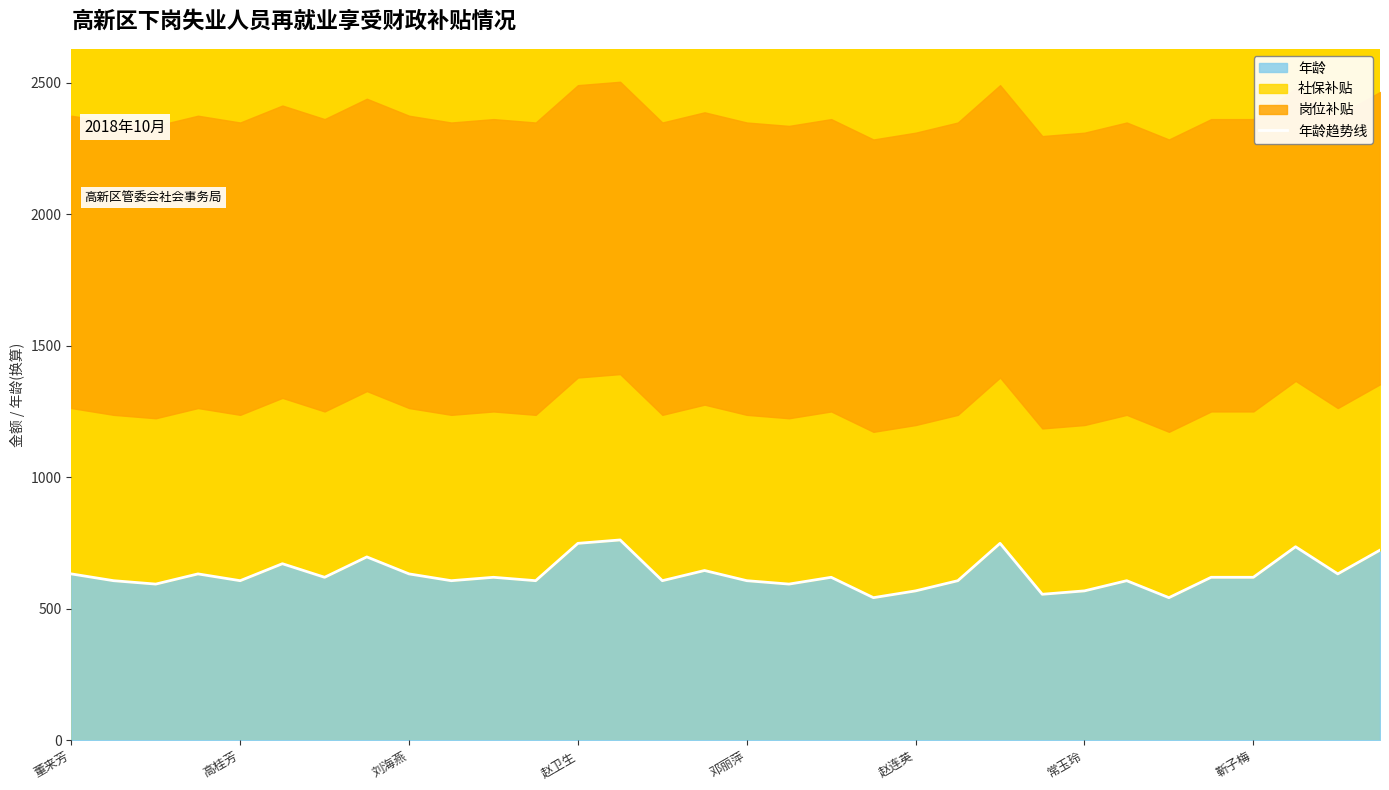

How many points are lower than both their immediate neighbors (excluding endpoints)?

11